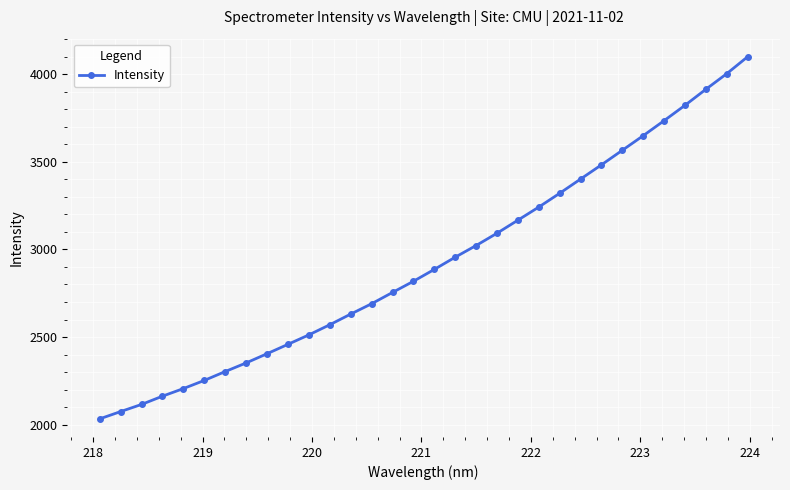

What is the maximum value shown in the chart?

4099.3